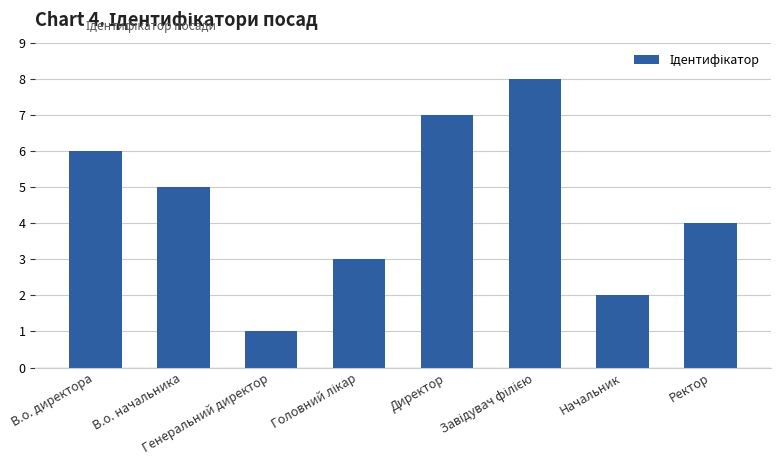

How many bars are there in total?

8